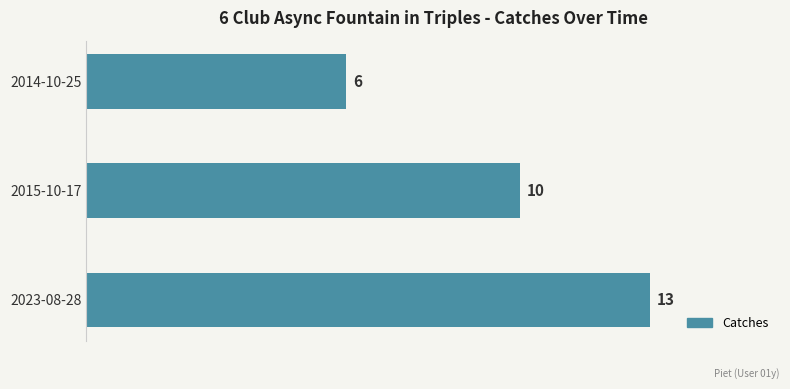

Which has a higher value, 2023-08-28 or 2014-10-25?

2023-08-28